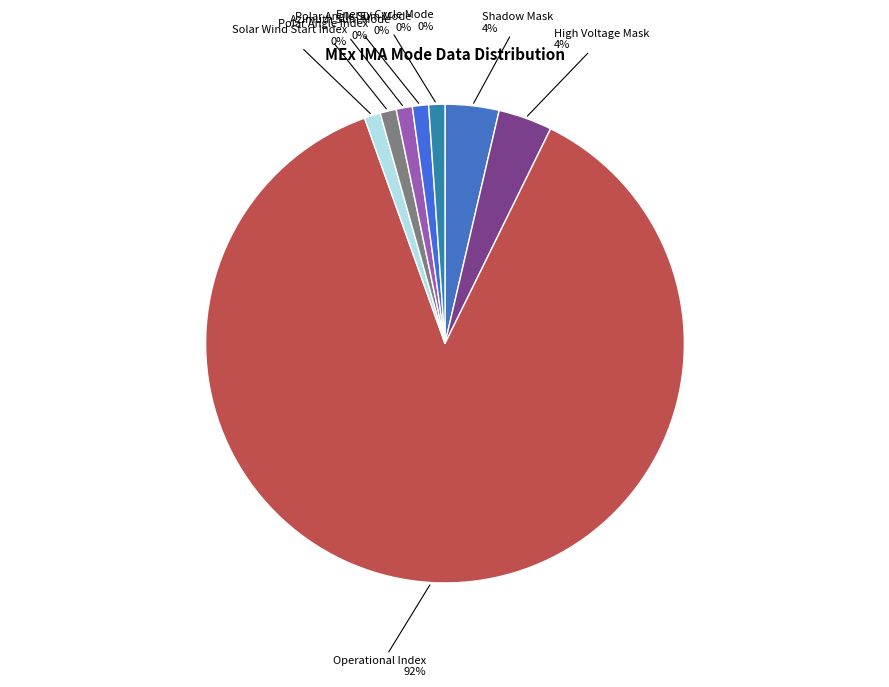

Which category has the smallest portion of the pie?

Solar Wind Start Index